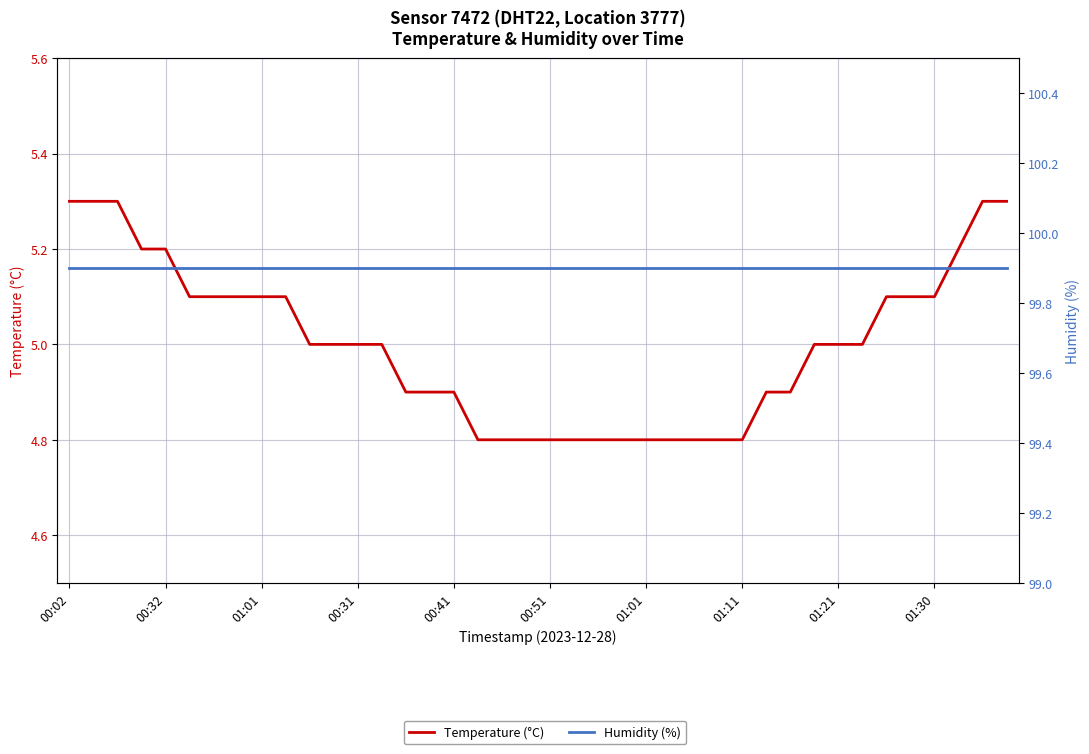

Where is Temperature (°C) nearest to the value 5?

10